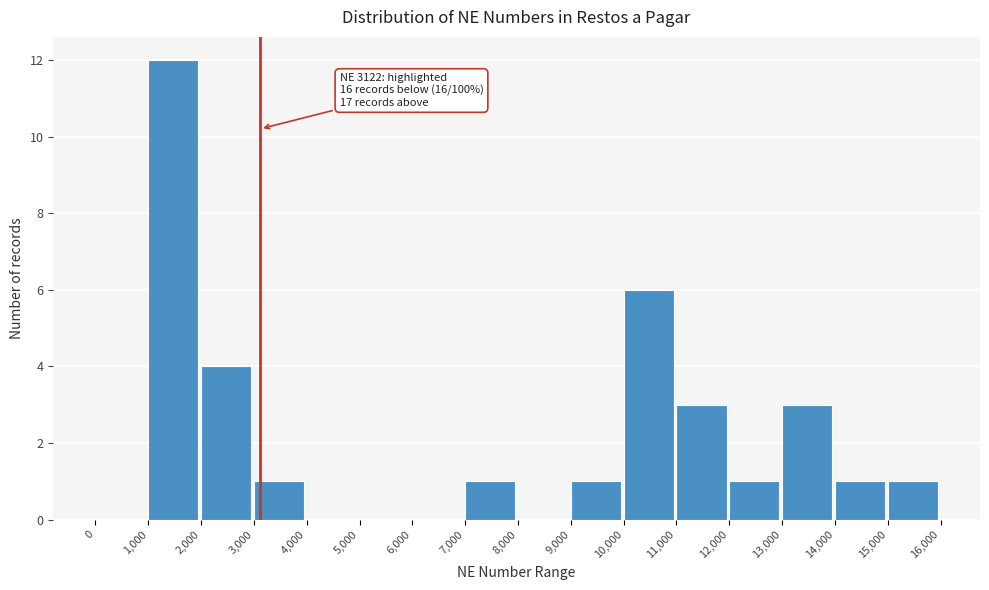

Which range on the x-axis has the tallest bar?

1,000 to 2,000